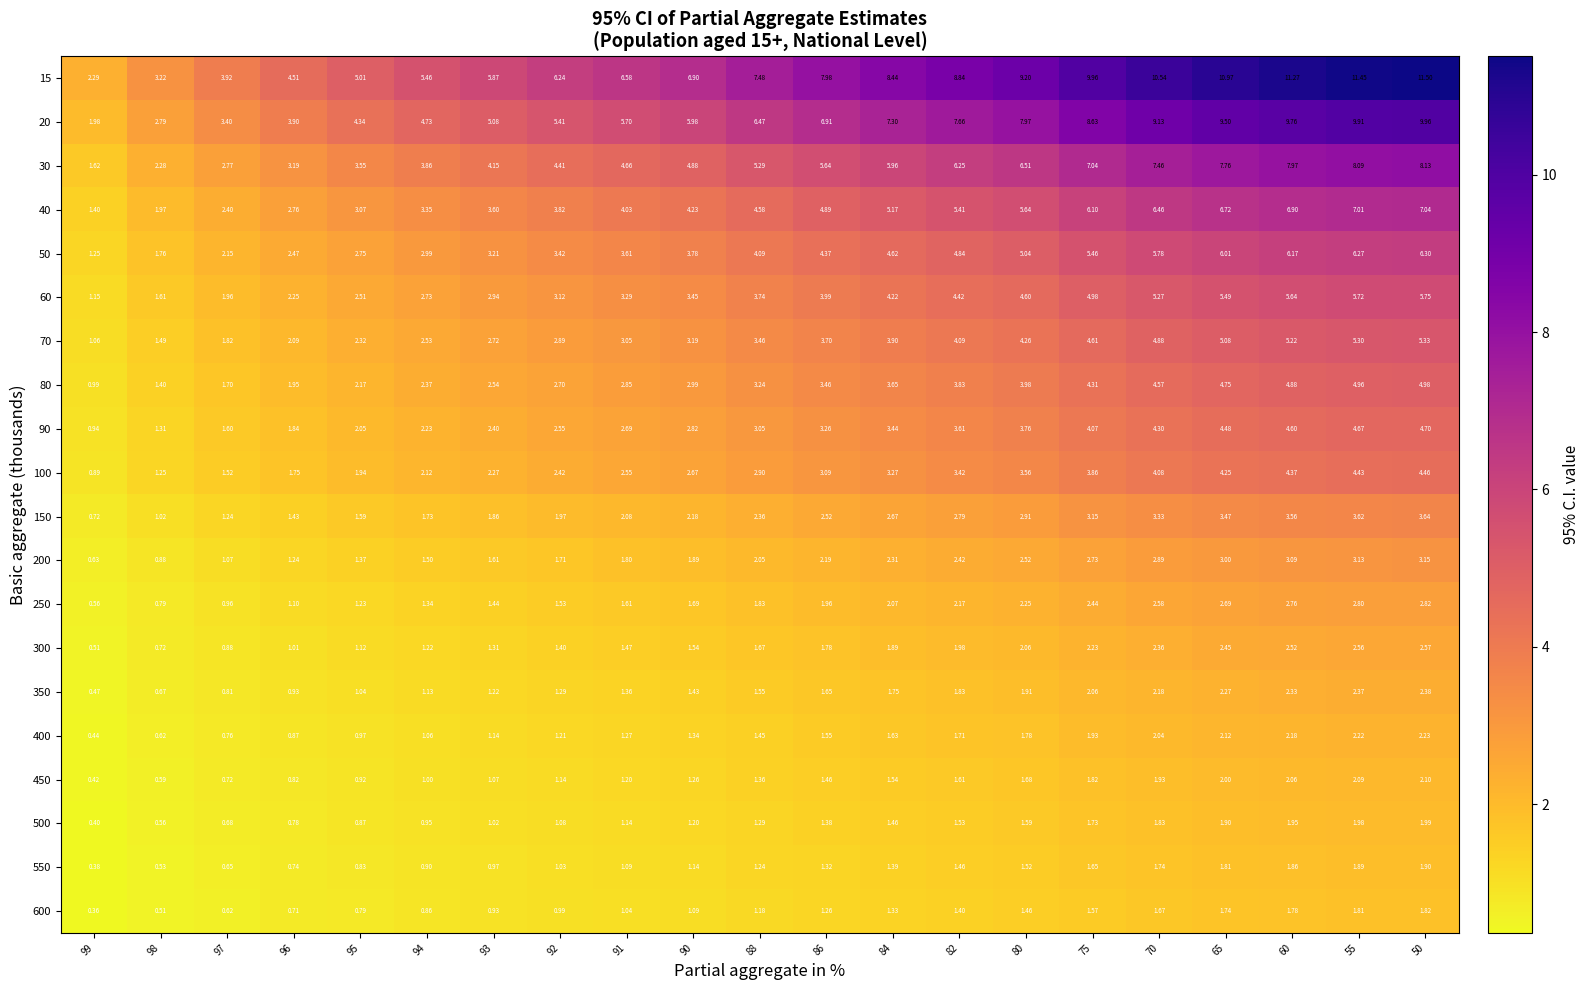

Is the value of 60 at 93 greater than the value of 80 at 88?

No